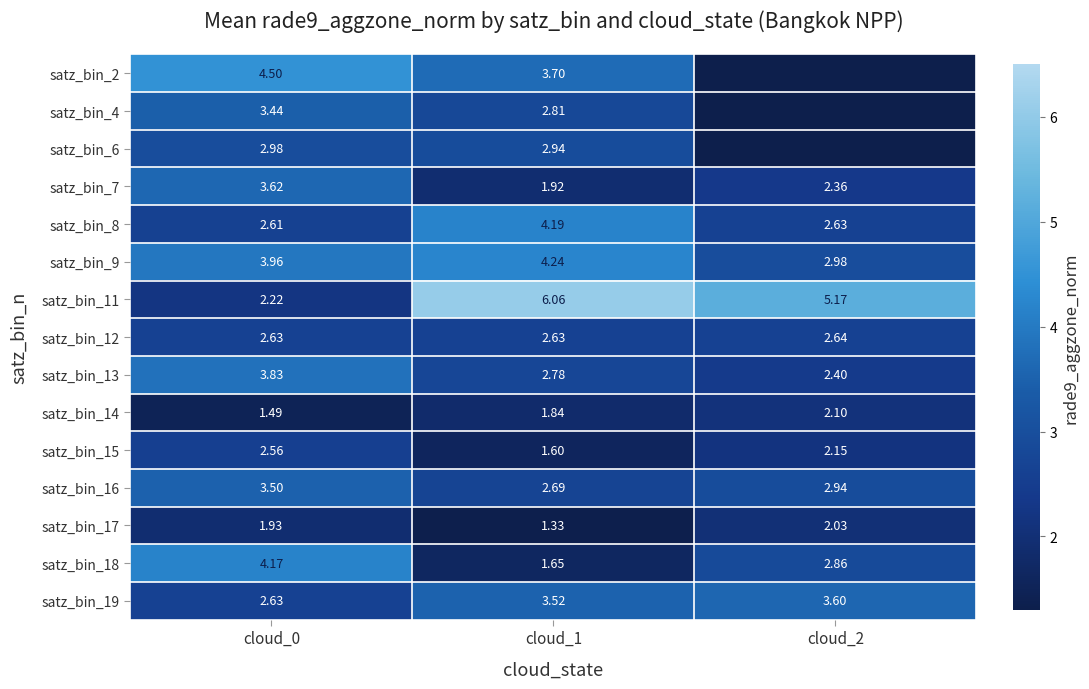

Is the value of satz_bin_8 at cloud_1 greater than the value of satz_bin_13 at cloud_0?

Yes